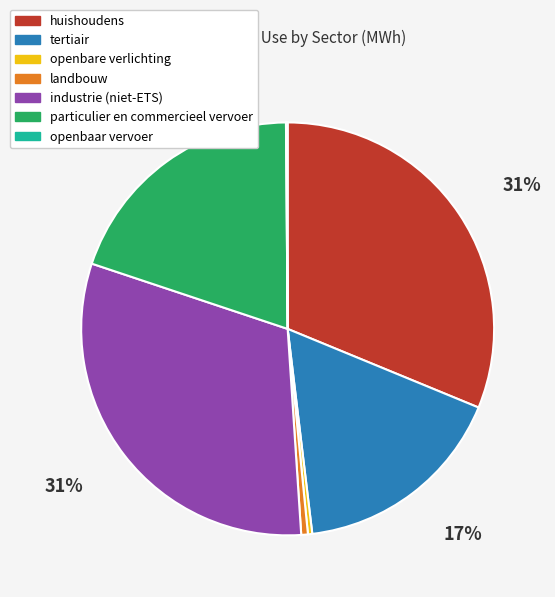

Is industrie (niet-ETS) the majority of the pie?

No